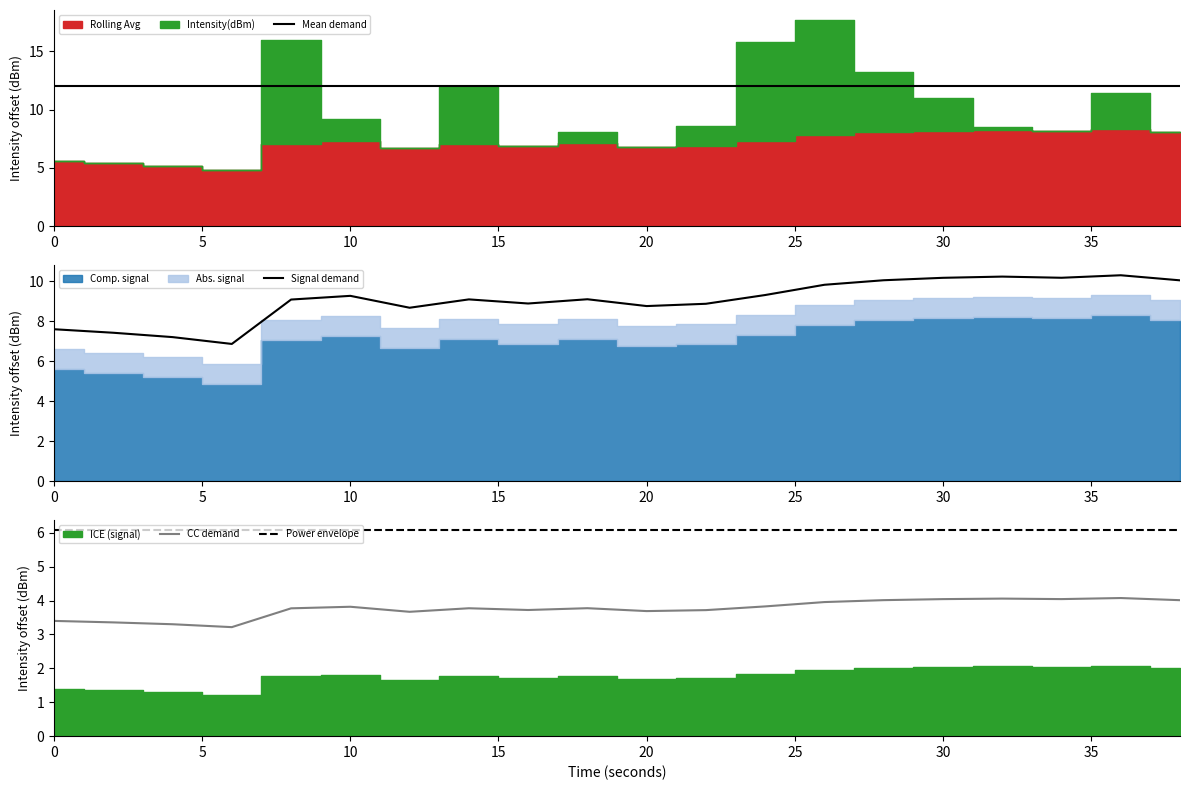

The value of Power envelope at 20 is 6.1. True or false?

True